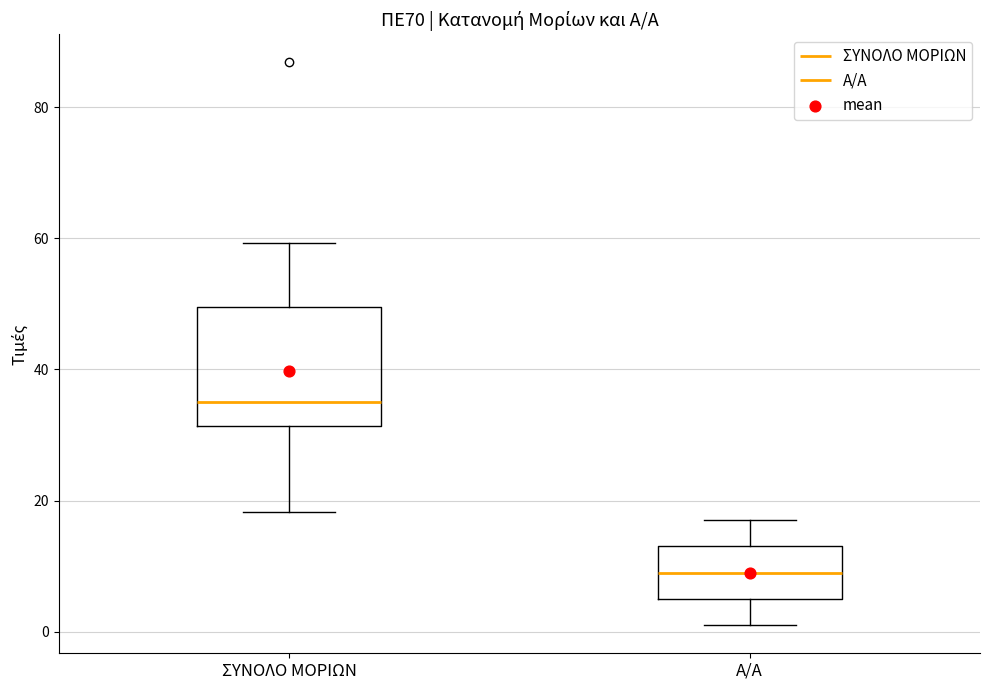

Which box is the tallest, from its lower edge to its upper edge?

ΣΥΝΟΛΟ ΜΟΡΙΩΝ